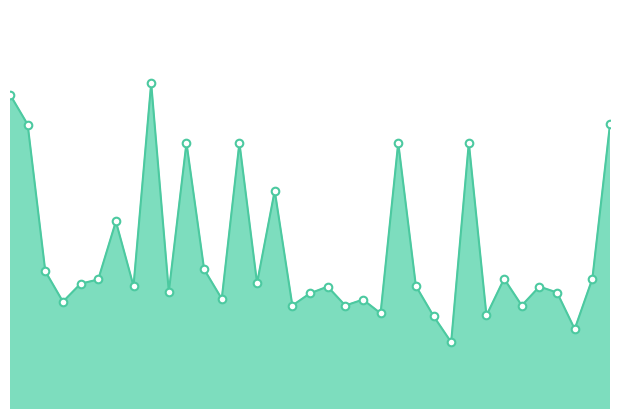

How many lines are shown in the chart?

1